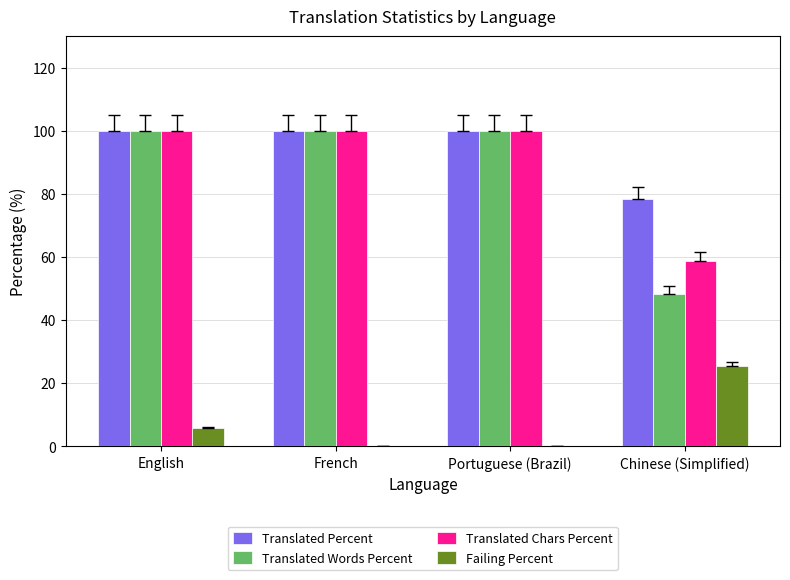

What is the sum of all Translated Chars Percent values?

358.8